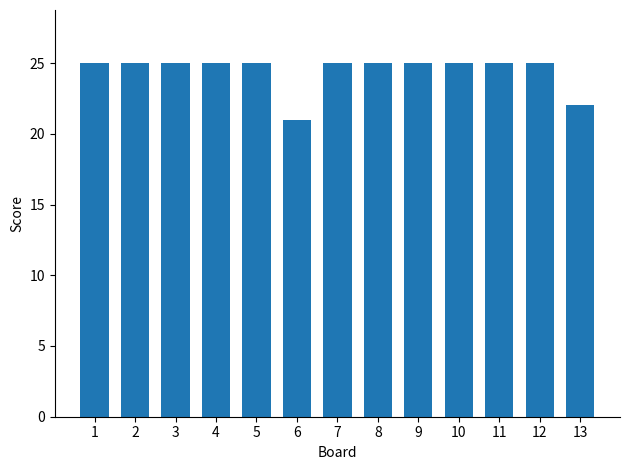

Reading right to left, list all the values displayed in this chart.

22	25	25	25	25	25	25	21	25	25	25	25	25